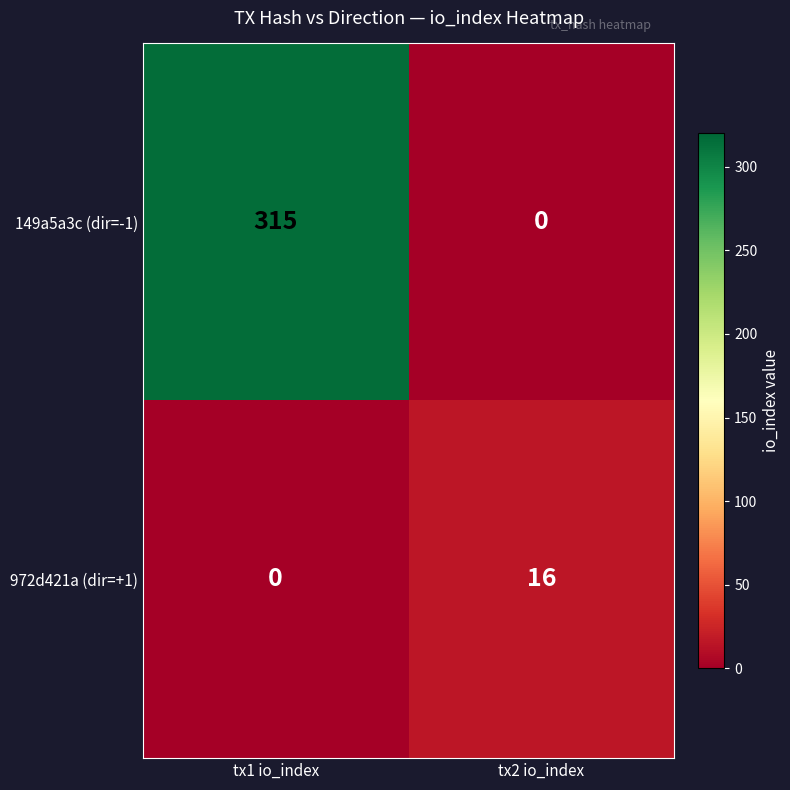

Reading right to left, transcribe all the data shown in this chart.

149a5a3c (dir=-1): 0	315
972d421a (dir=+1): 16	0